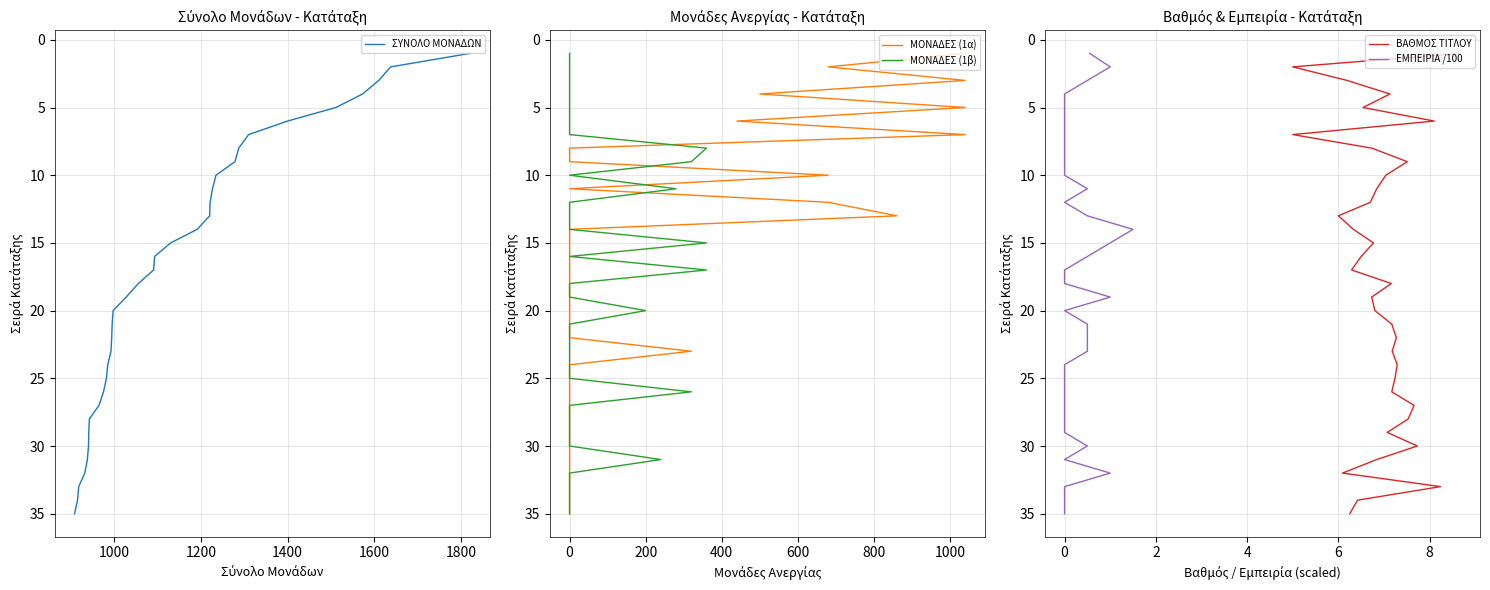

True or false: ΜΟΝΑΔΕΣ (1α) and ΒΑΘΜΟΣ ΤΙΤΛΟΥ cross at least once.

False